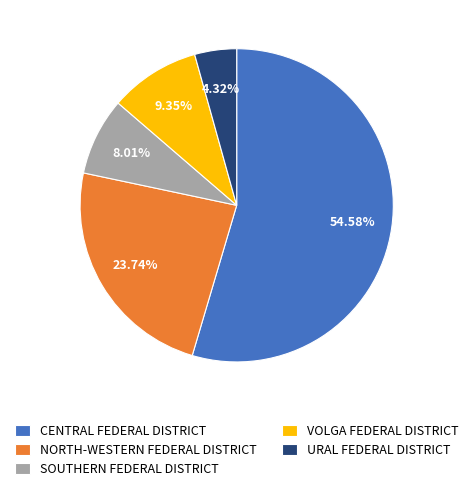

What percentage is the URAL FEDERAL DISTRICT slice, to the nearest percent?

4%